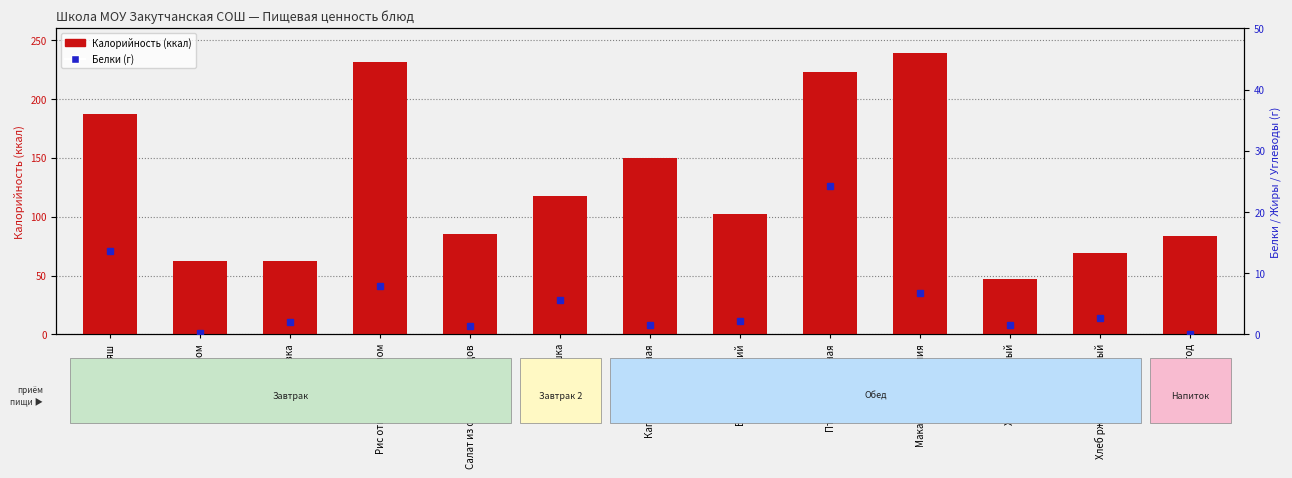

How many series are shown in this chart?

2